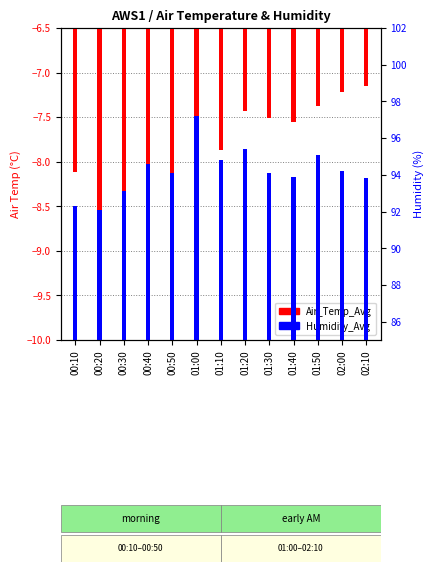

Reading left to right, what are all the values shown in this chart?

Air_Temp_Avg: 00:10=-8.1	00:20=-8.6	00:30=-8.5	00:40=-8.3	00:50=-8.8	01:00=-7.7	01:10=-7.9	01:20=-7.4	01:30=-7.5	01:40=-7.6	01:50=-7.4	02:00=-7.2	02:10=-7.2
Humidity_Avg: 00:10=92.3	00:20=92.1	00:30=93.1	00:40=94.6	00:50=94.1	01:00=97.2	01:10=94.8	01:20=95.4	01:30=94.1	01:40=93.9	01:50=95.1	02:00=94.2	02:10=93.8